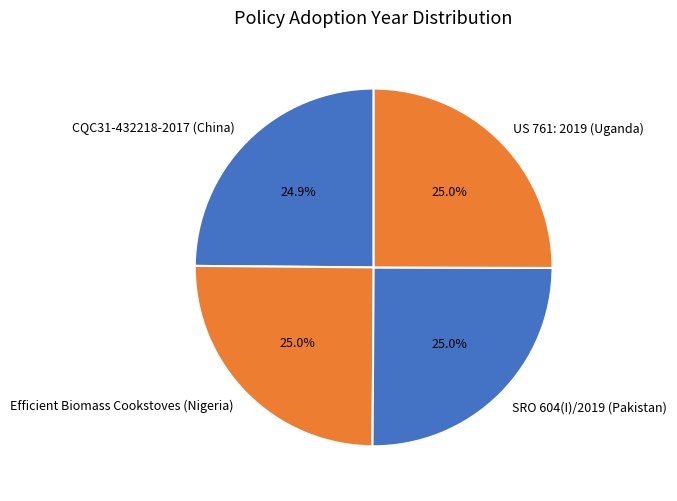

To the nearest percent, what portion does CQC31-432218-2017 (China) represent?

25%